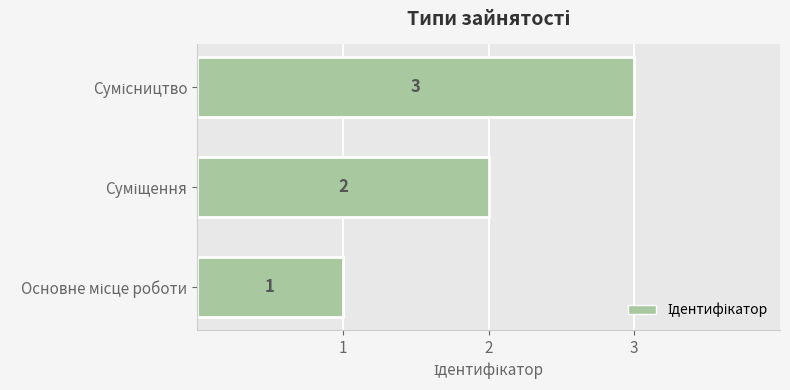

What is the greatest value displayed?

3